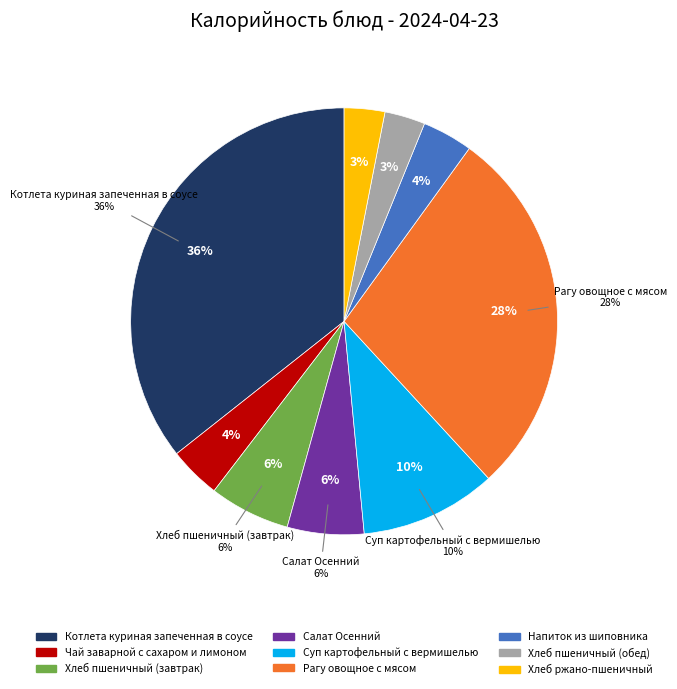

Does Хлеб ржано-пшеничный account for over 50% of the chart?

No